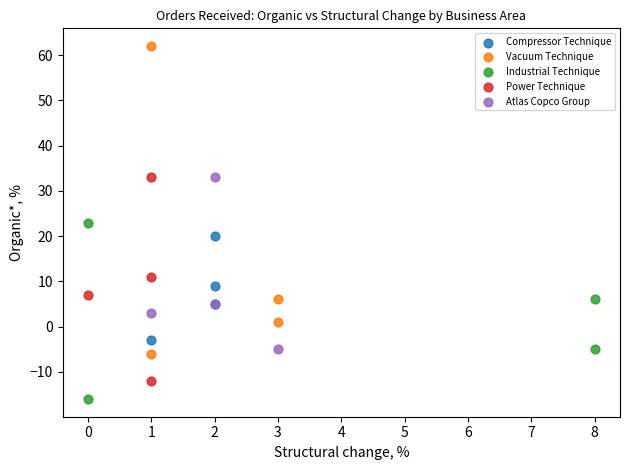

Which series reaches the maximum Y coordinate?

Vacuum Technique